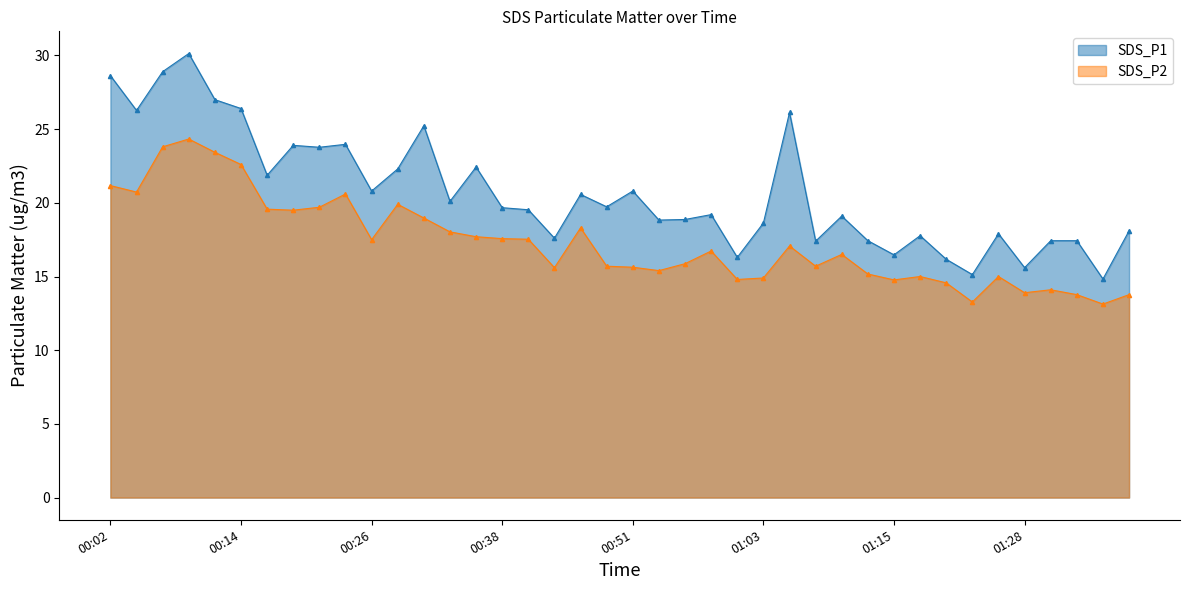

What is the total value across all series at 00:14?

49.0